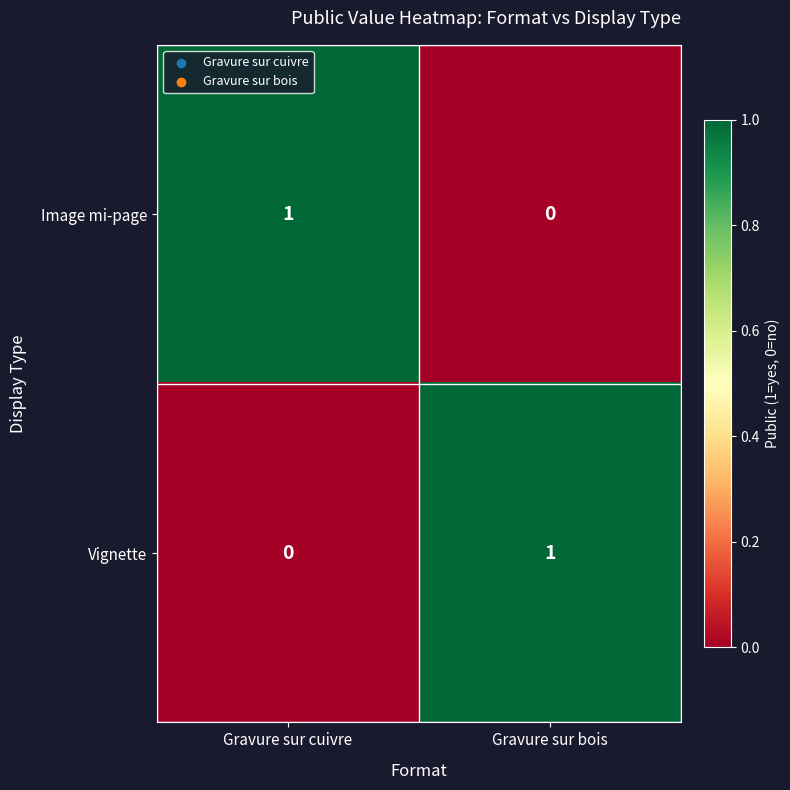

At Gravure sur cuivre, list the series in order from largest to smallest.

Image mi-page, Vignette